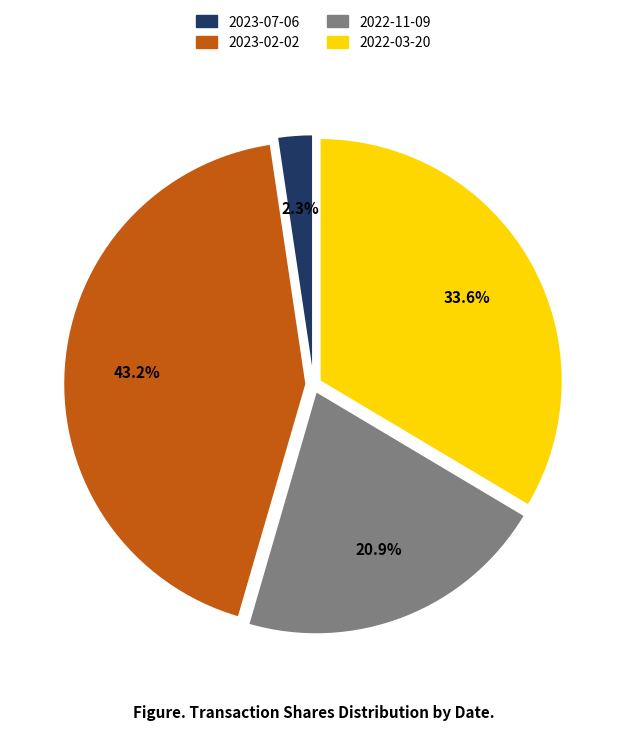

Count the number of slices in the pie.

4